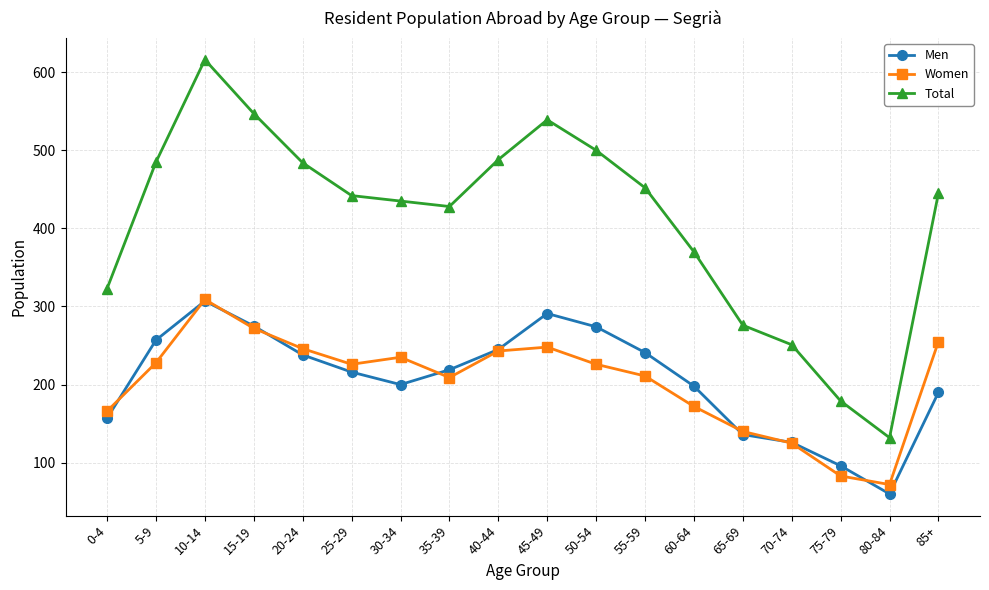

The value of Total at 20-24 is 209. True or false?

False